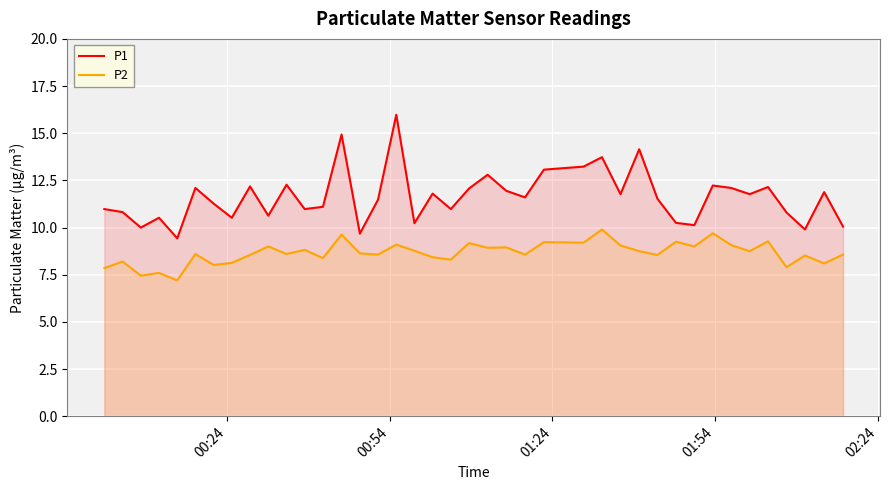

Which series has the widest spread of values?

P1